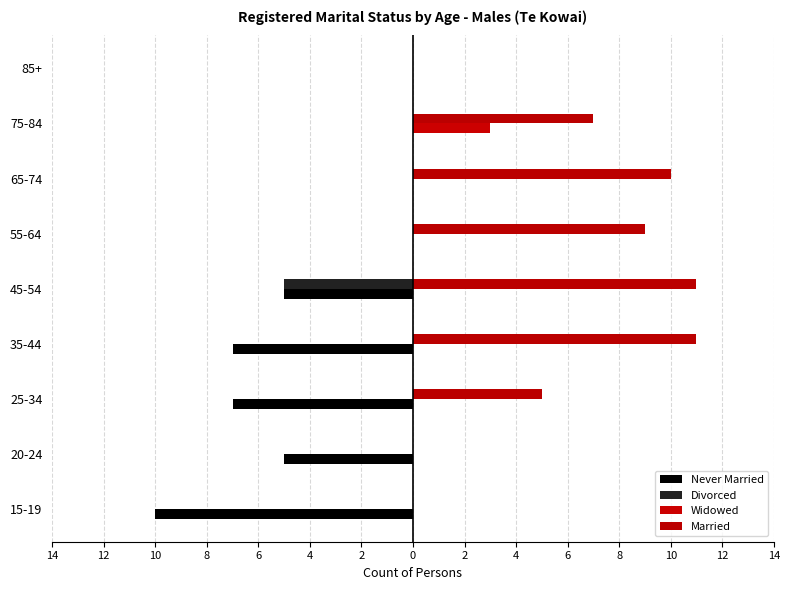

What are all the series names shown in the legend?

Never Married, Divorced, Widowed, Married